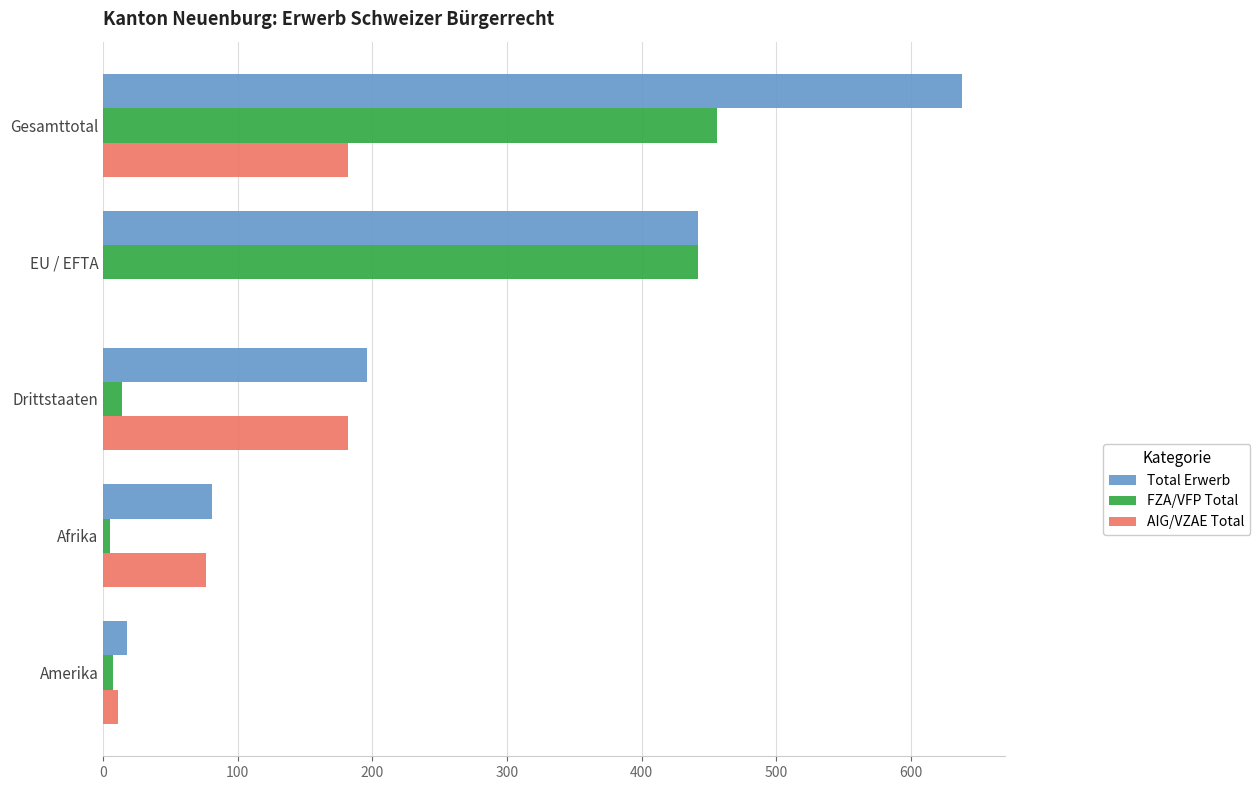

Between EU / EFTA and Amerika, which series saw the biggest shift?

FZA/VFP Total